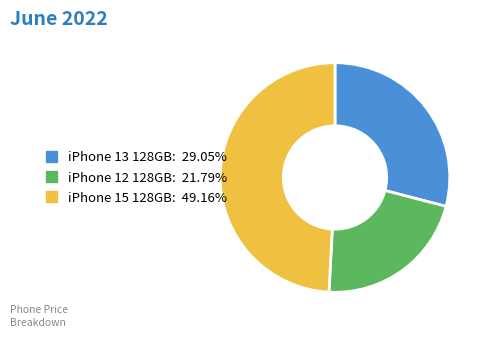

Is the sum of iPhone 15 128GB and iPhone 13 128GB greater than half?

Yes